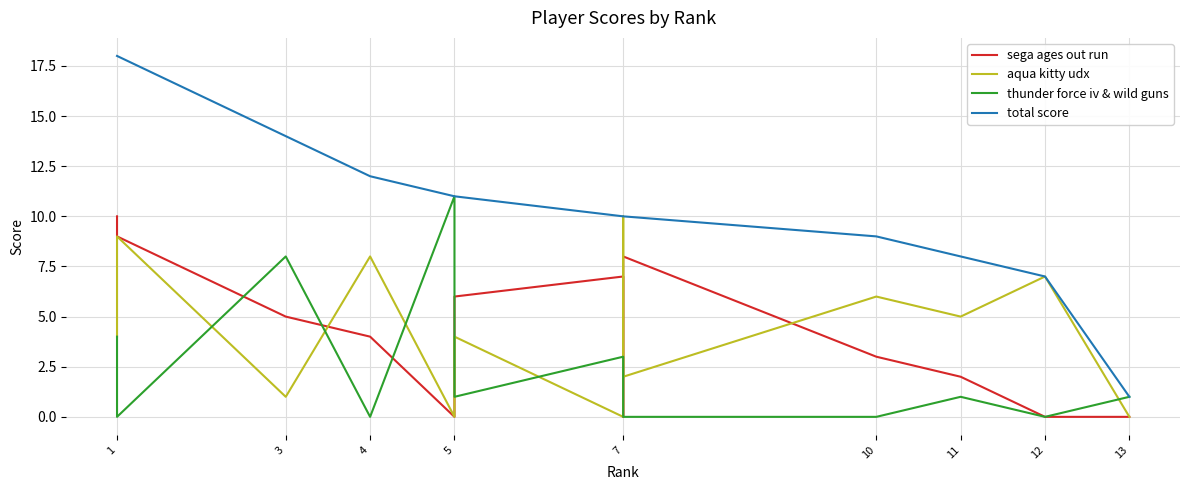

What is the difference between the maximum and second lowest values in the total score series?

11